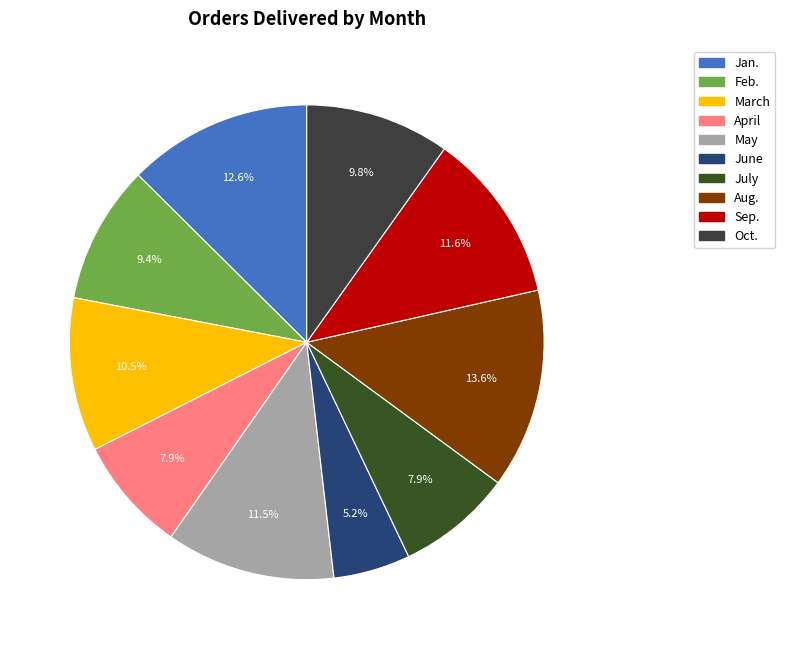

What is the ratio of the value at March to the value at July?

1.3